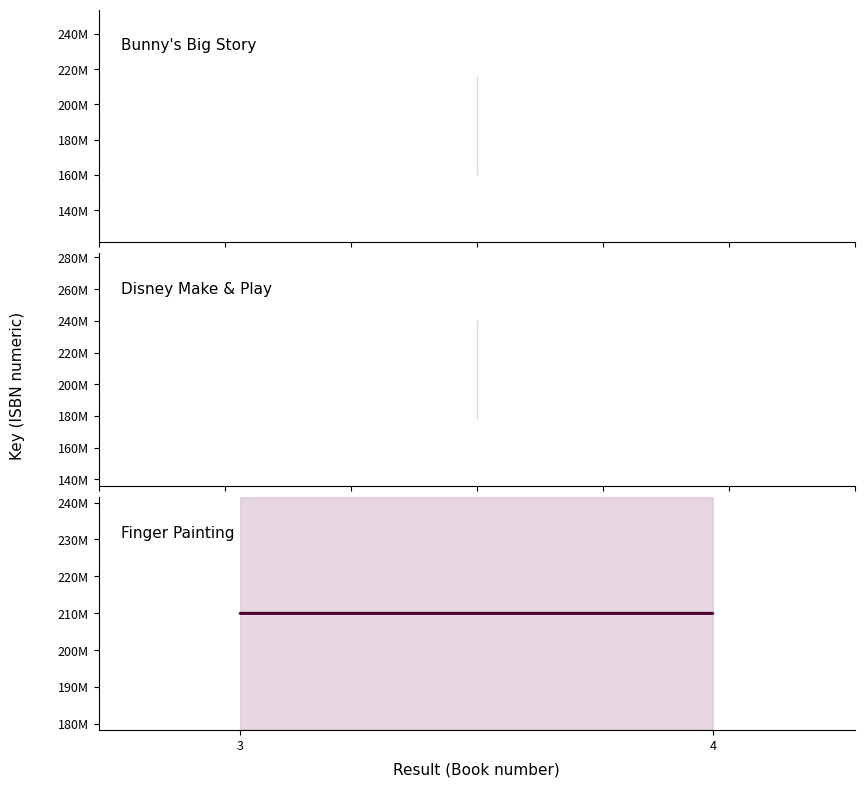

List the labels in order of value, largest first.

3, 4